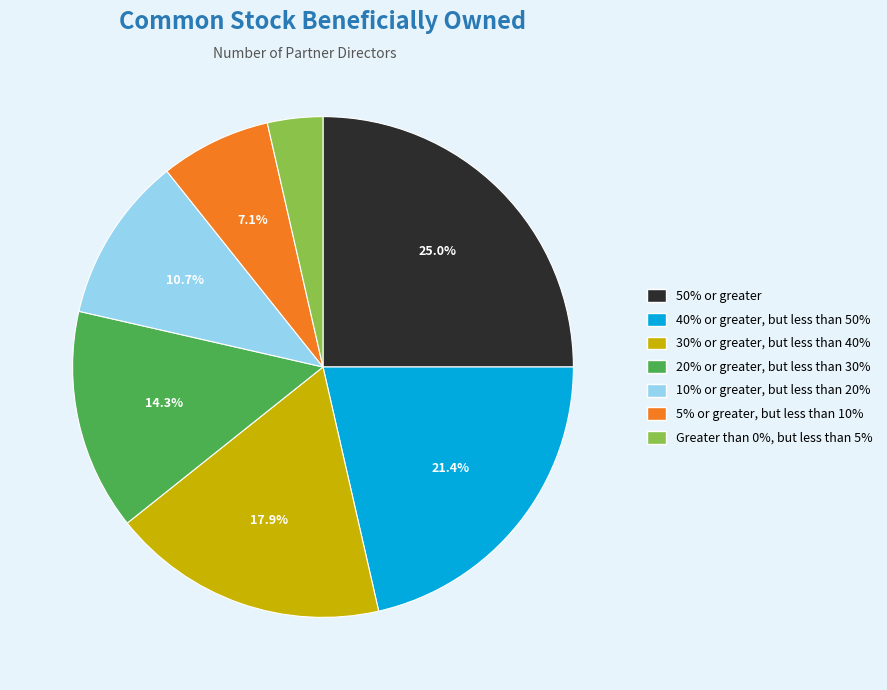

What percentage do 5% or greater, but less than 10% and 20% or greater, but less than 30% together represent?

21.4%